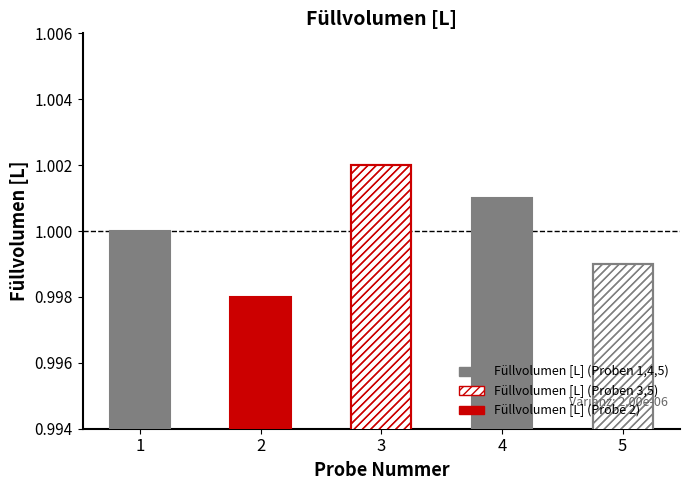

What is the maximum value shown in the chart?

1.0